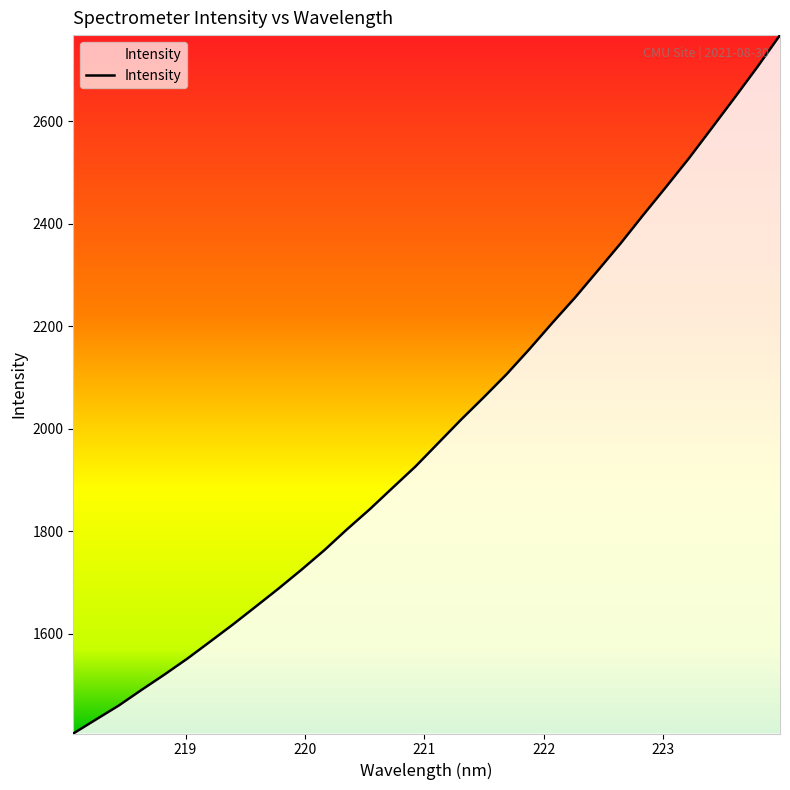

What is the minimum value shown in the chart?

1405.0